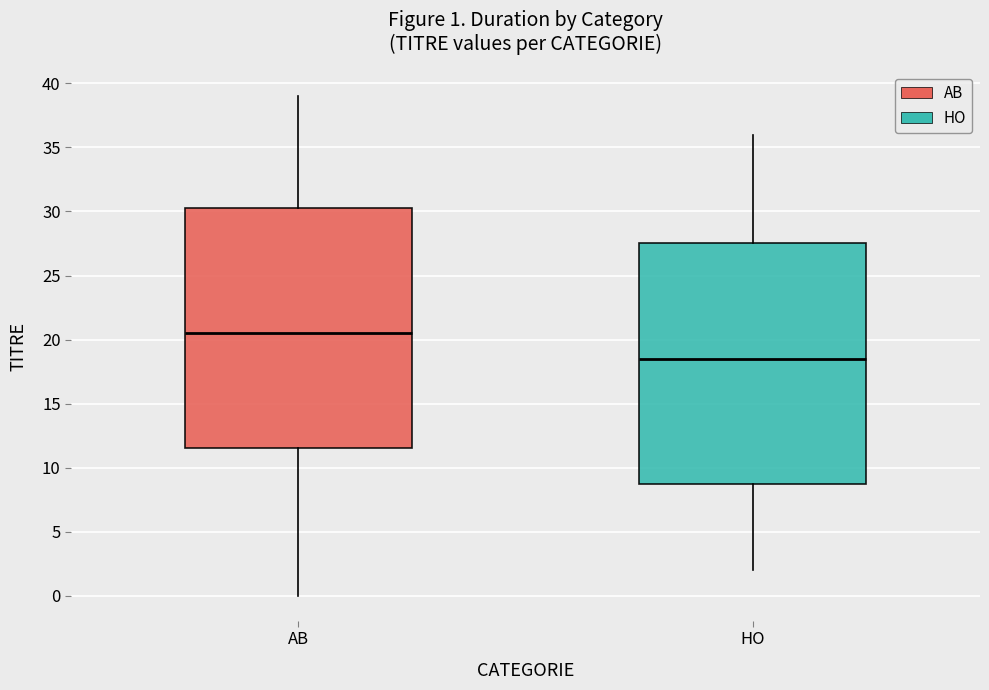

Which box has the highest median line?

AB